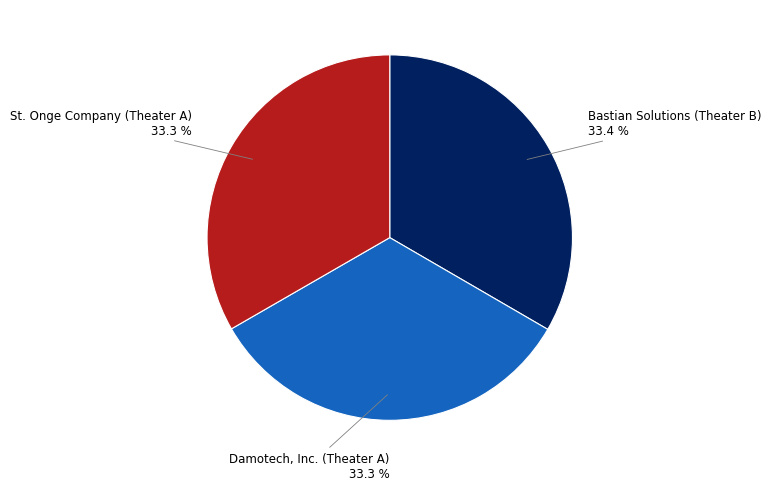

Does any single category account for the majority?

No